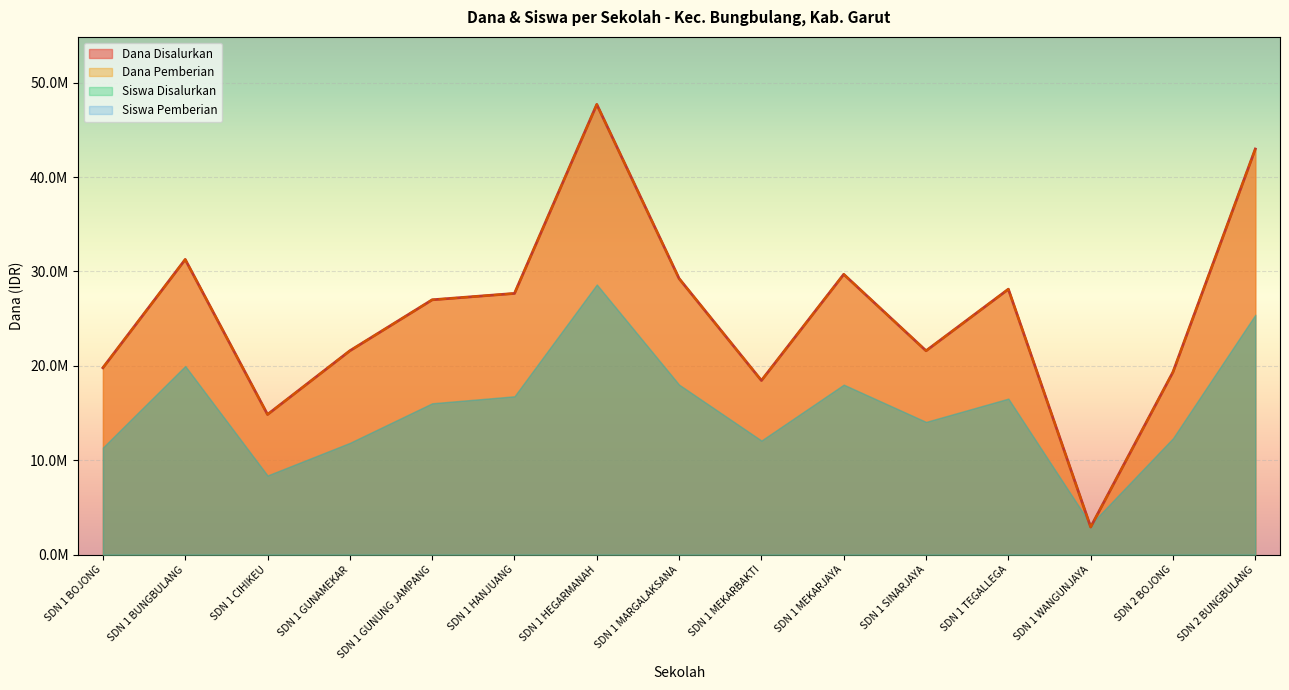

How many interior local peaks does the Dana Pemberian series have?

4